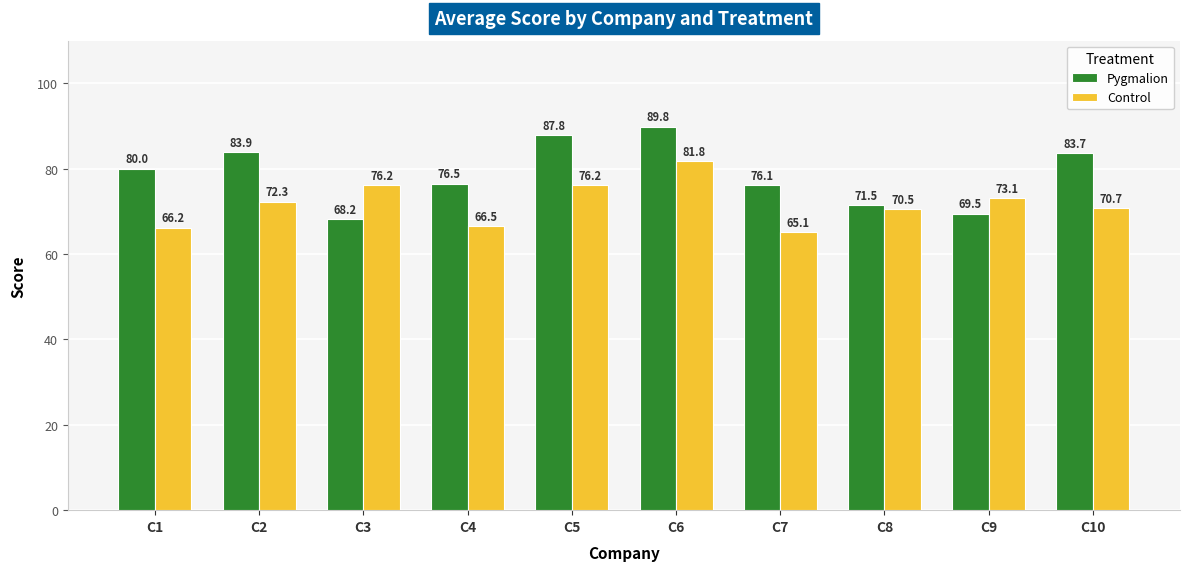

How many distinct data groups are displayed?

2